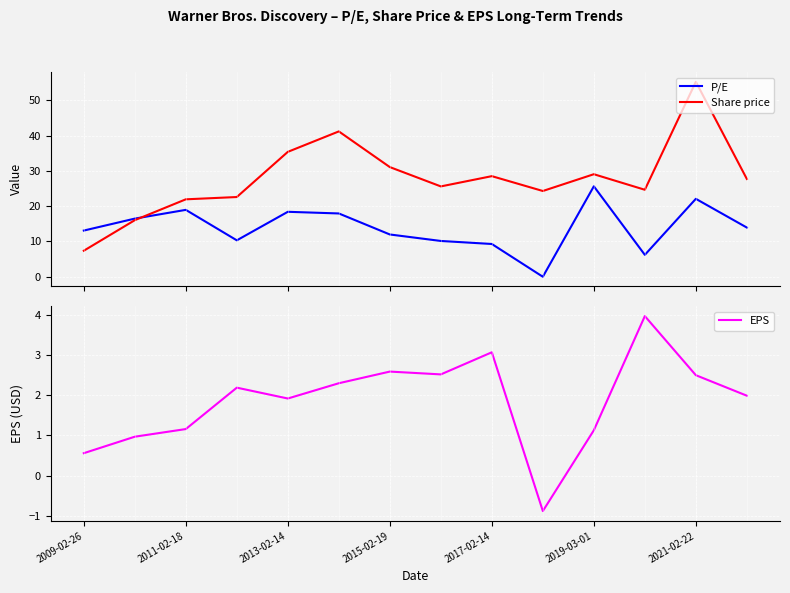

What is the highest value of the Share price series?

55.3